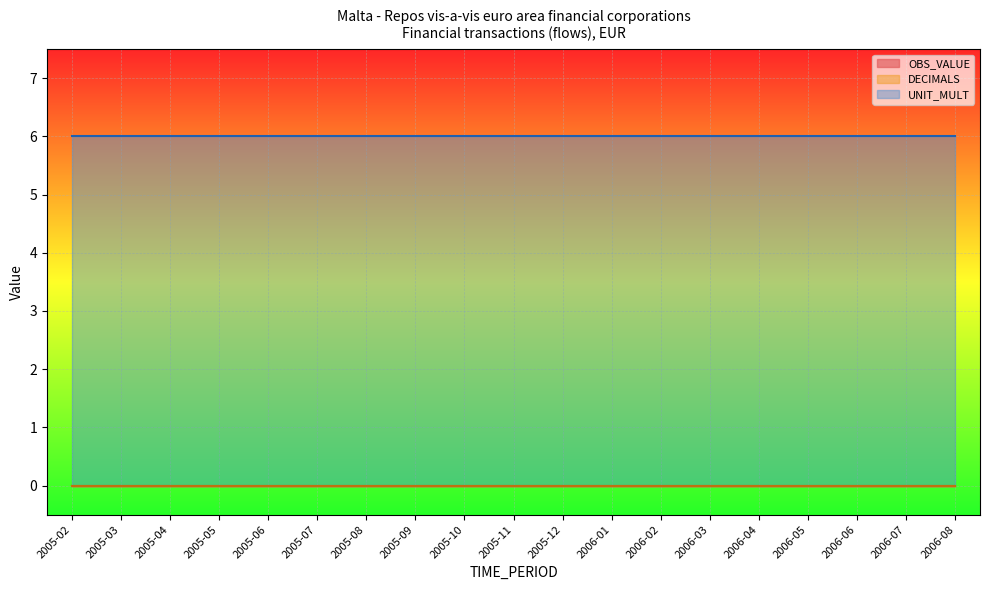

True or false: UNIT_MULT has more than 1 interior local peaks.

False